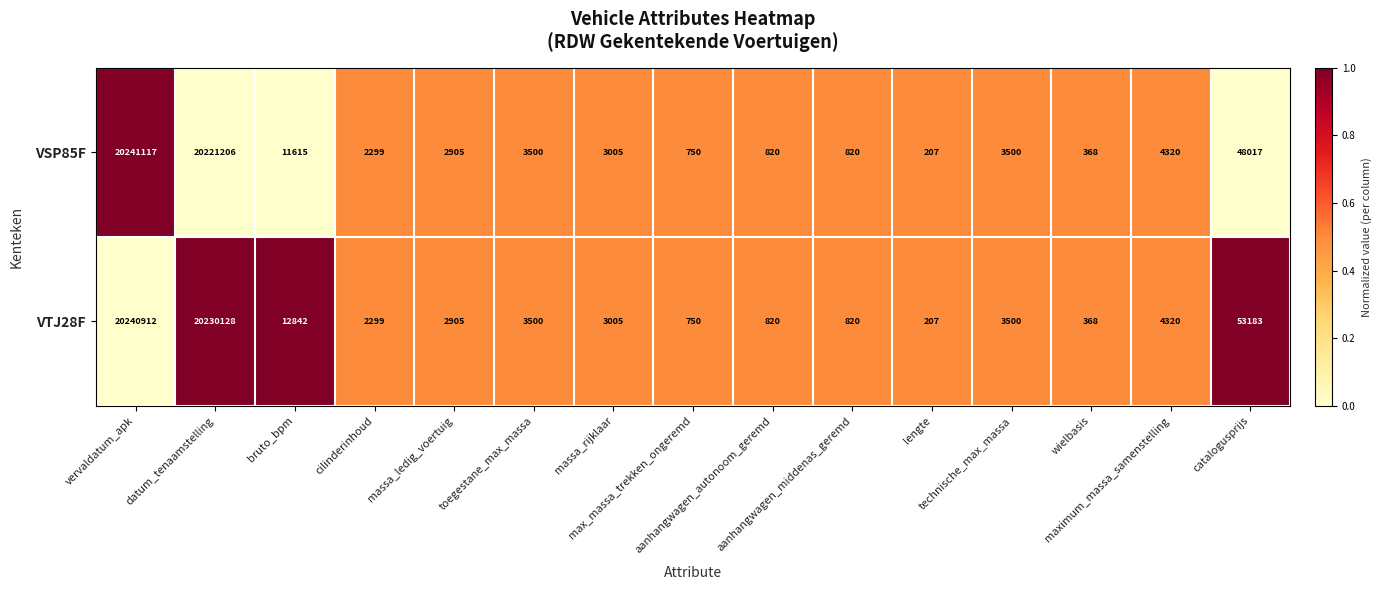

Between bruto_bpm and catalogusprijs, which series saw the biggest shift?

VTJ28F